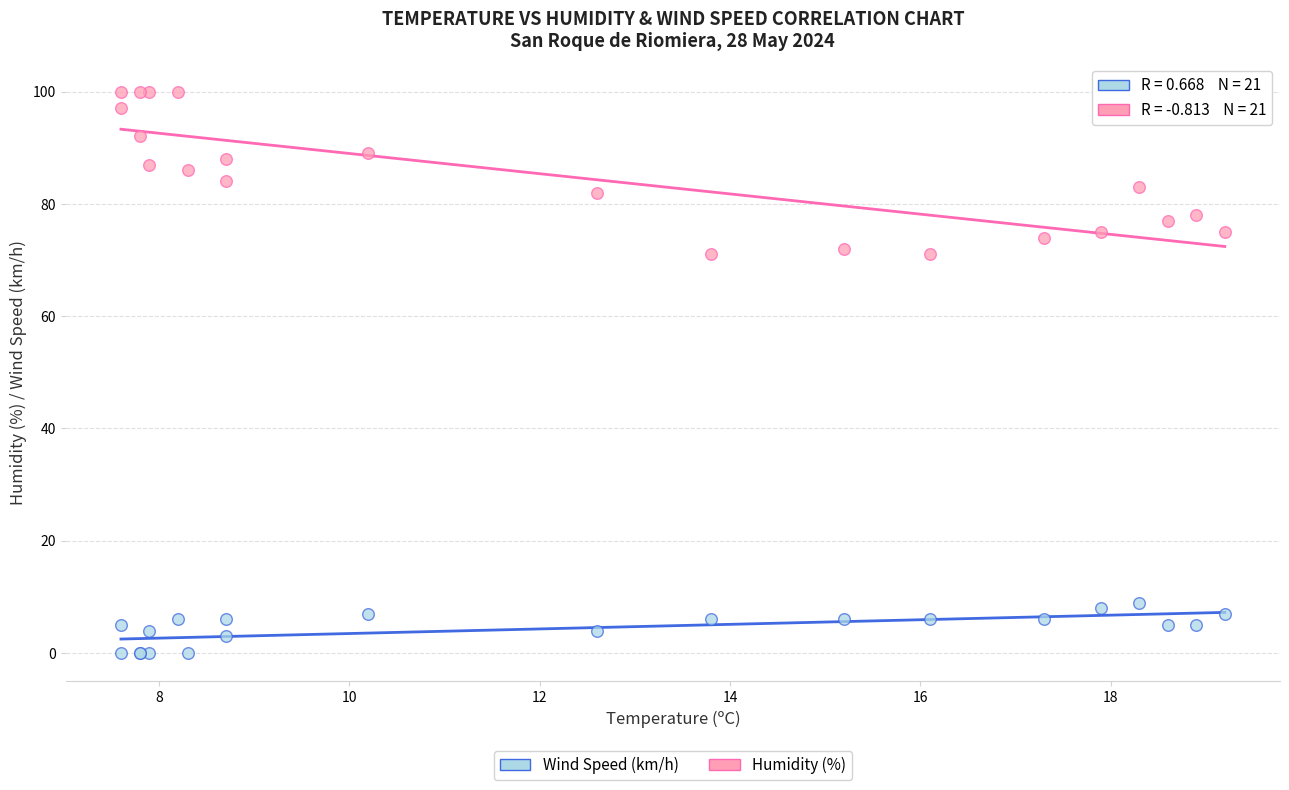

Which series contains the lowest Y value?

Wind Speed (km/h)